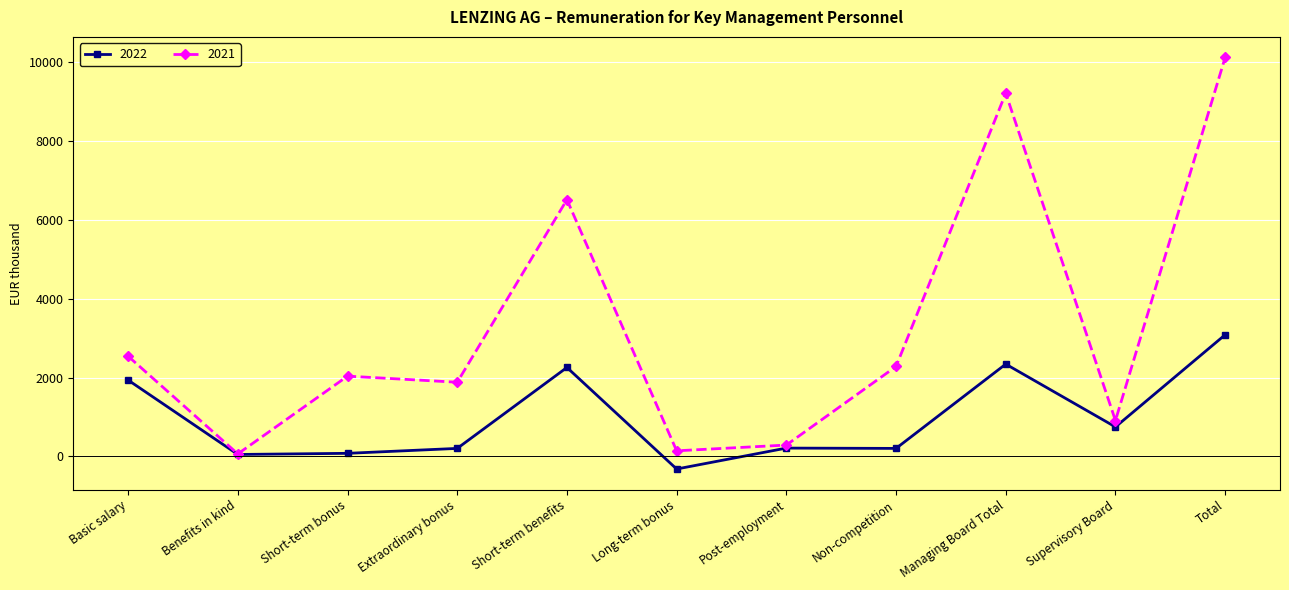

True or false: 2021 has more than 1 points higher than both neighbors.

True